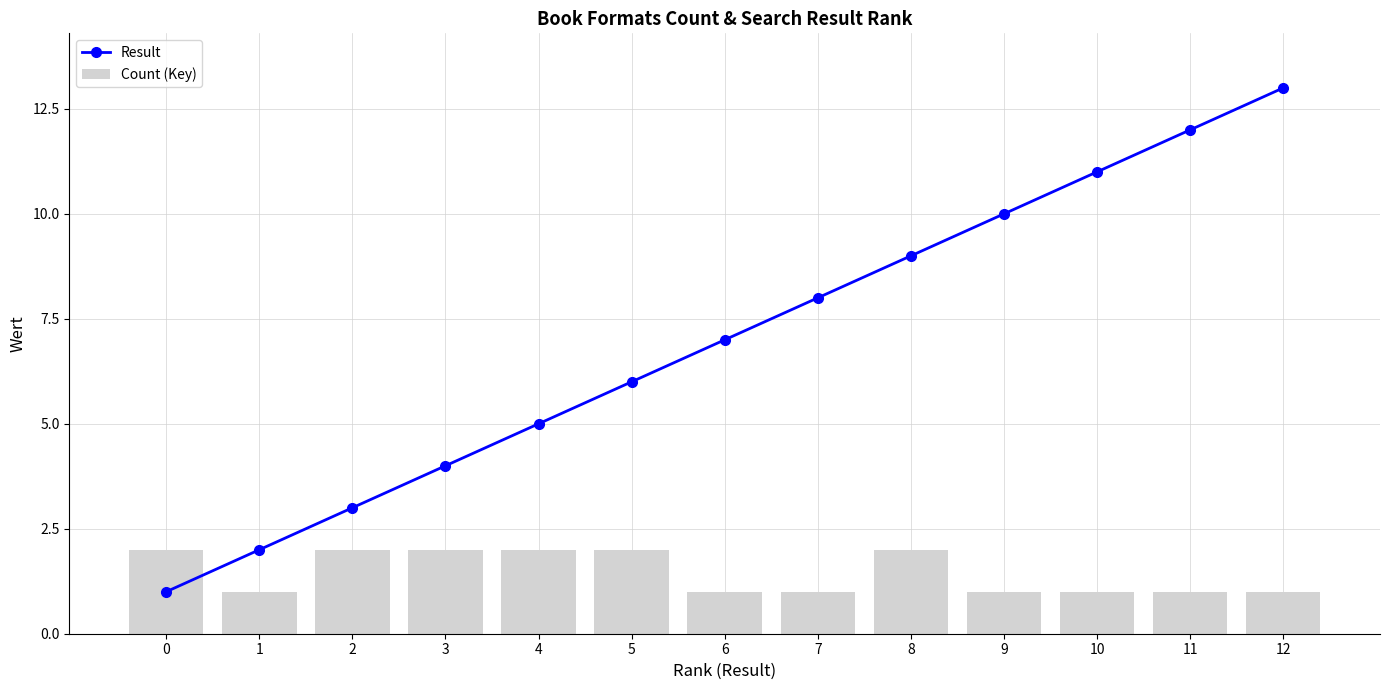

List the series in order of their overall mean, lowest first.

Count (Key), Result